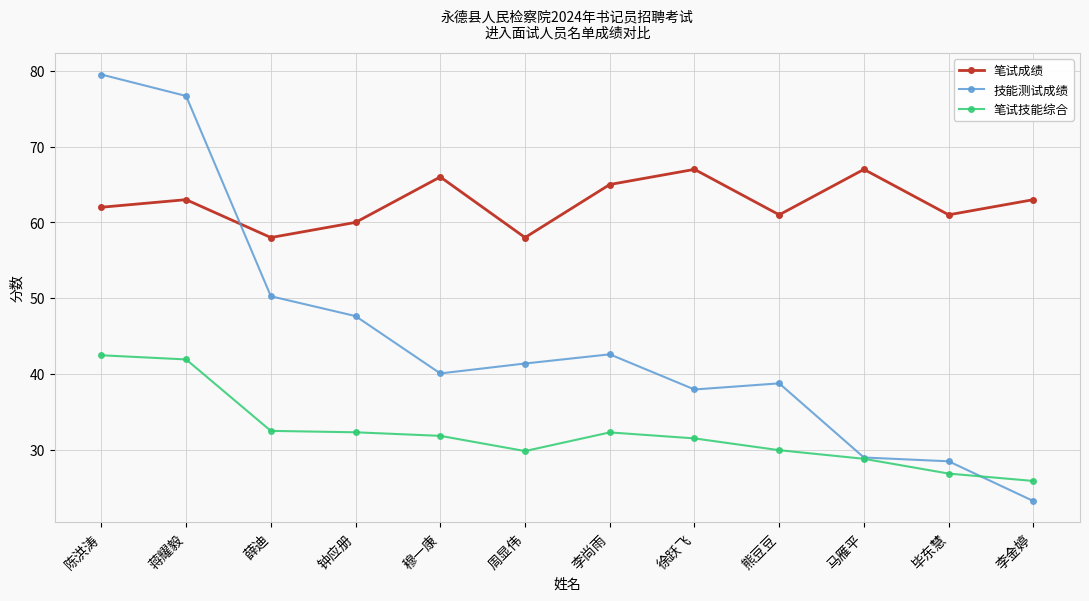

Rank the series by their average value, from lowest to highest.

笔试技能综合, 技能测试成绩, 笔试成绩